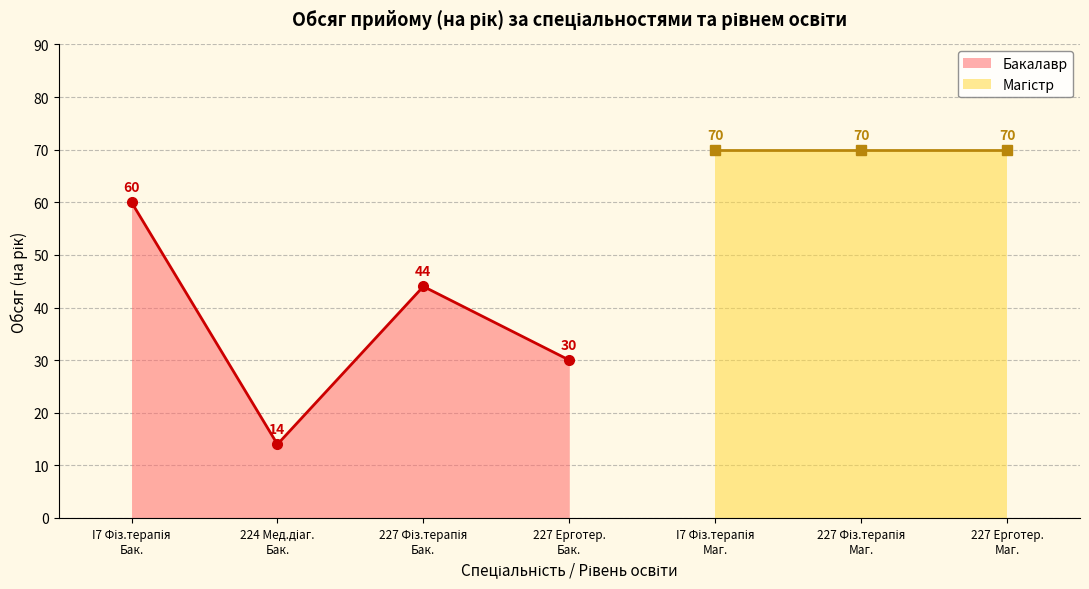

What is the difference between the values at 224 Мед.діаг.
Бак. and 227 Ерготер.
Бак.?

16